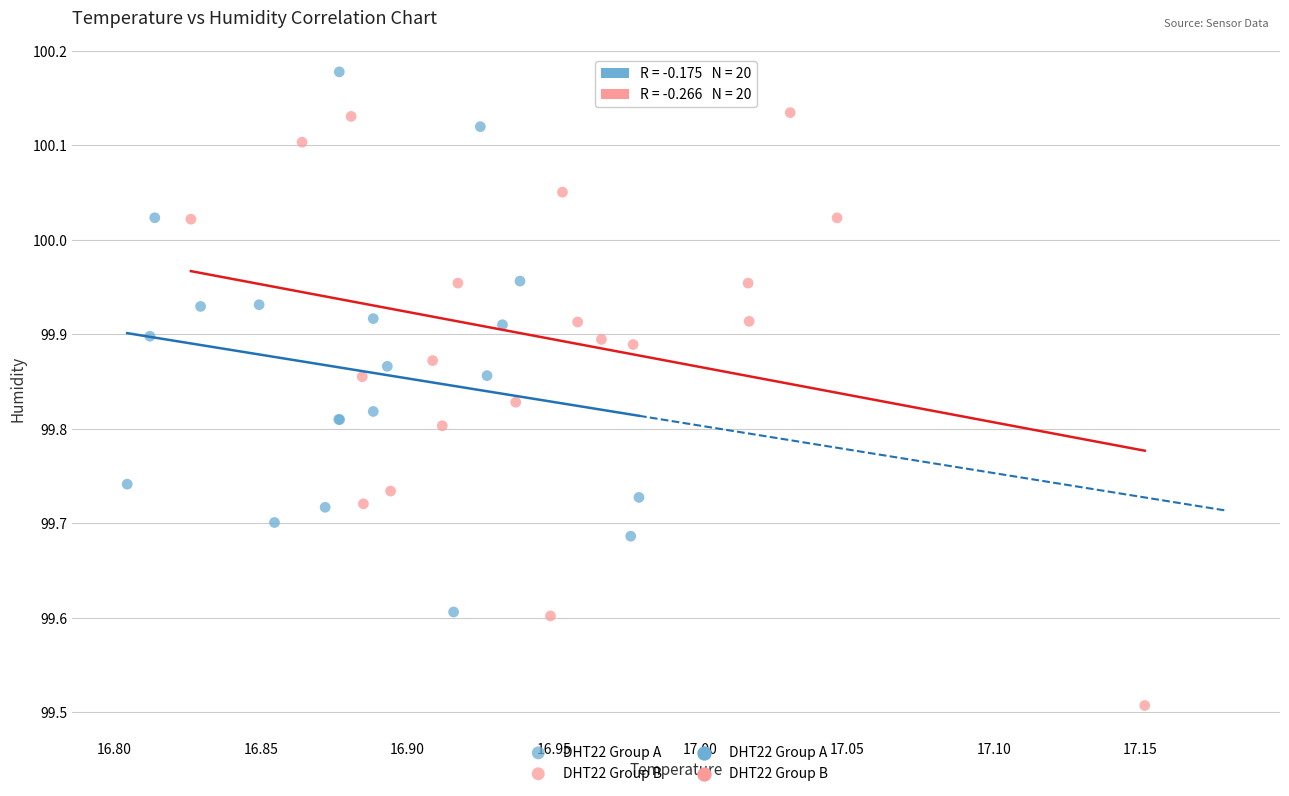

Which series has the widest spread of Y values?

DHT22 Group B